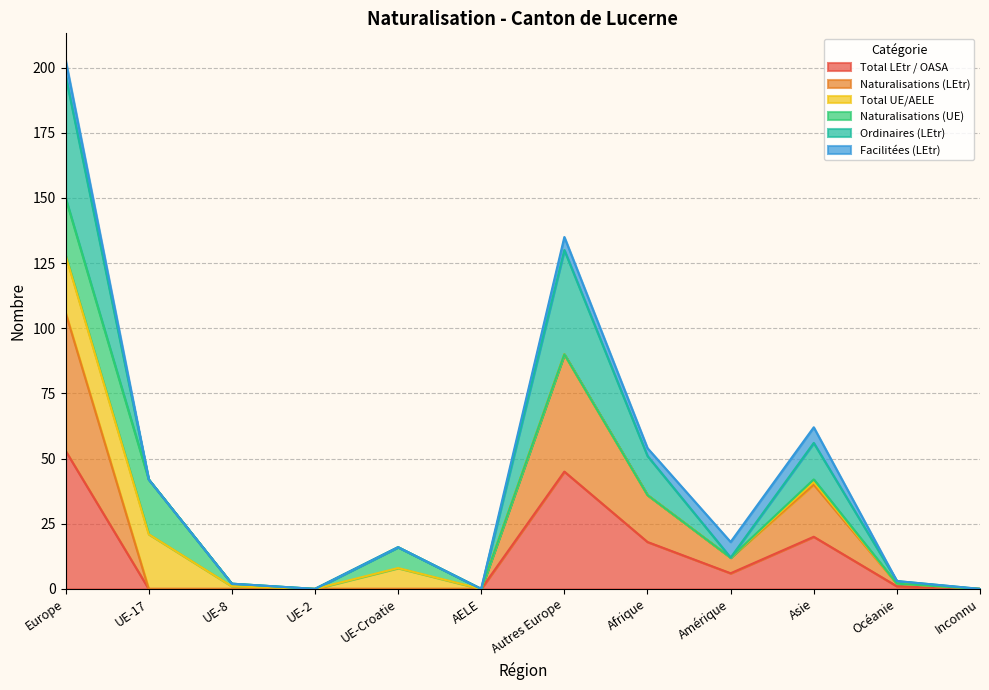

Which series changed the most between UE-2 and Océanie?

Naturalisations (LEtr)